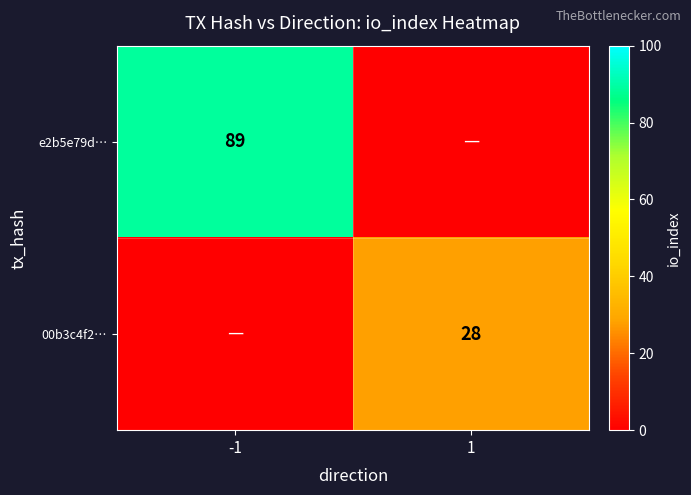

The e2b5e79d… series shows 43 at -1. True or false?

False